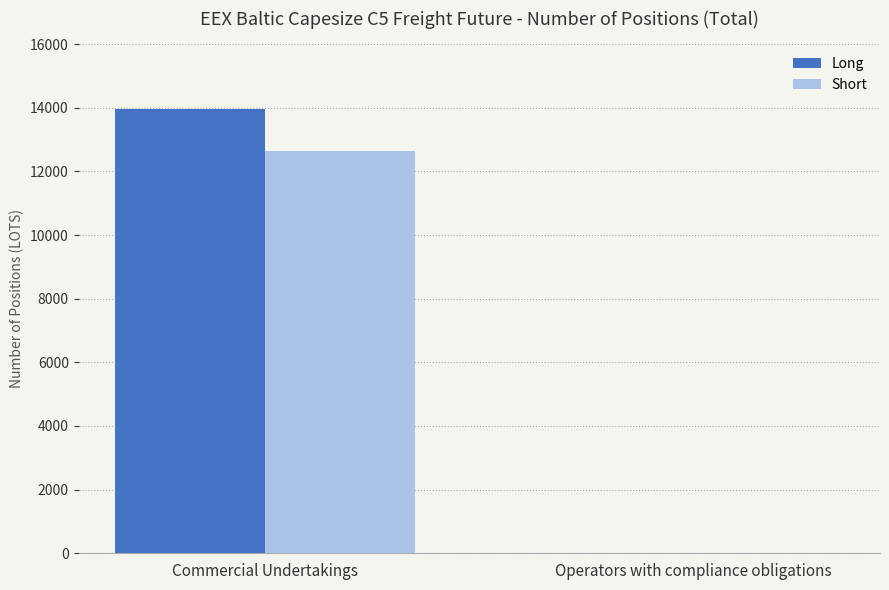

Reading left to right, list all the values displayed in this chart.

Long: 13950	0
Short: 12650	0